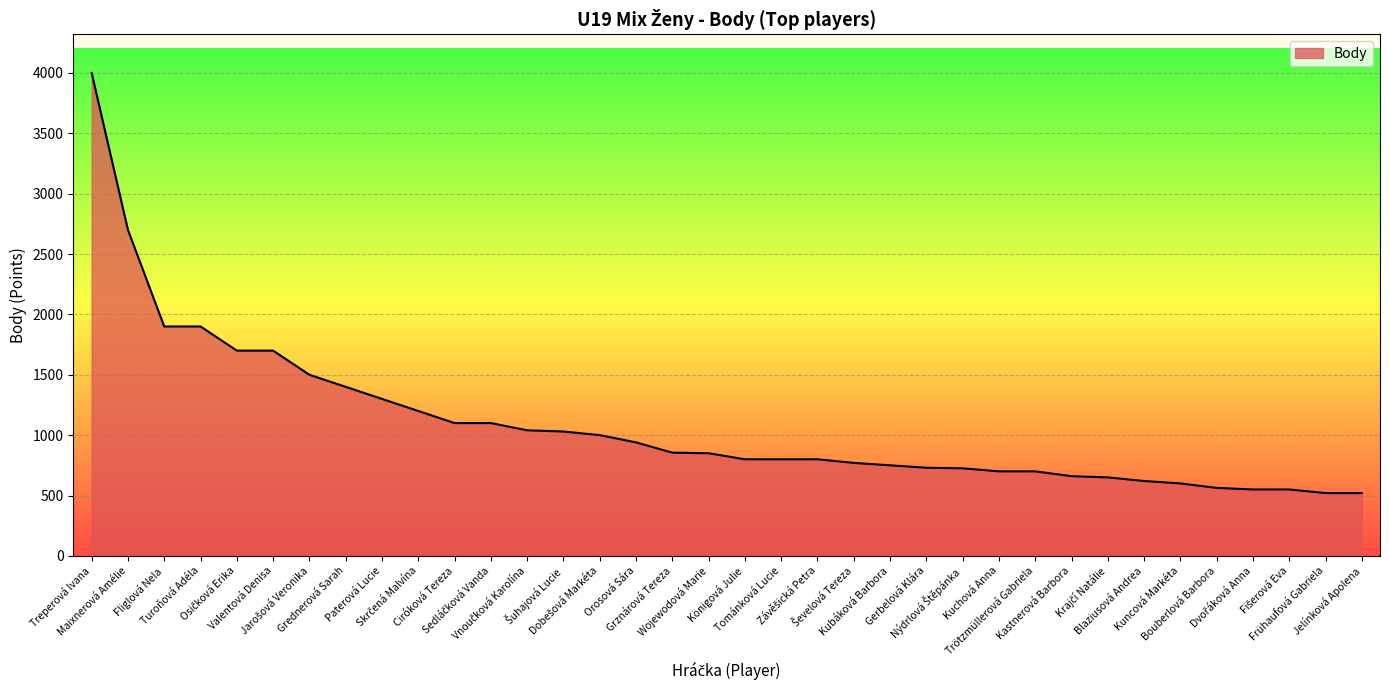

What is the difference between the maximum and minimum values?

3480